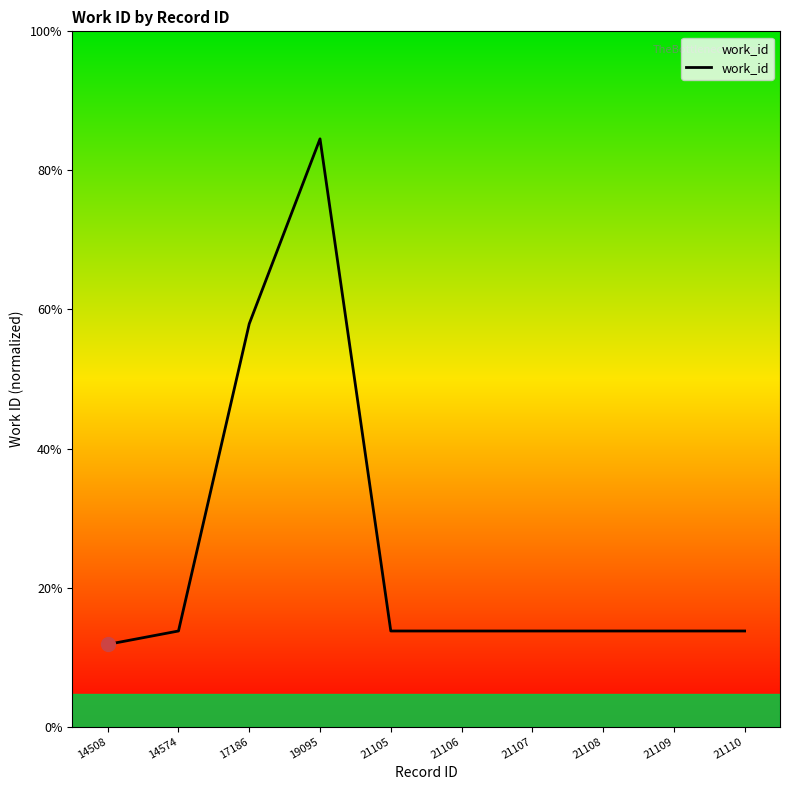

List the labels in order of value, largest first.

19095, 17186, 14574, 21105, 21106, 21107, 21108, 21109, 21110, 14508